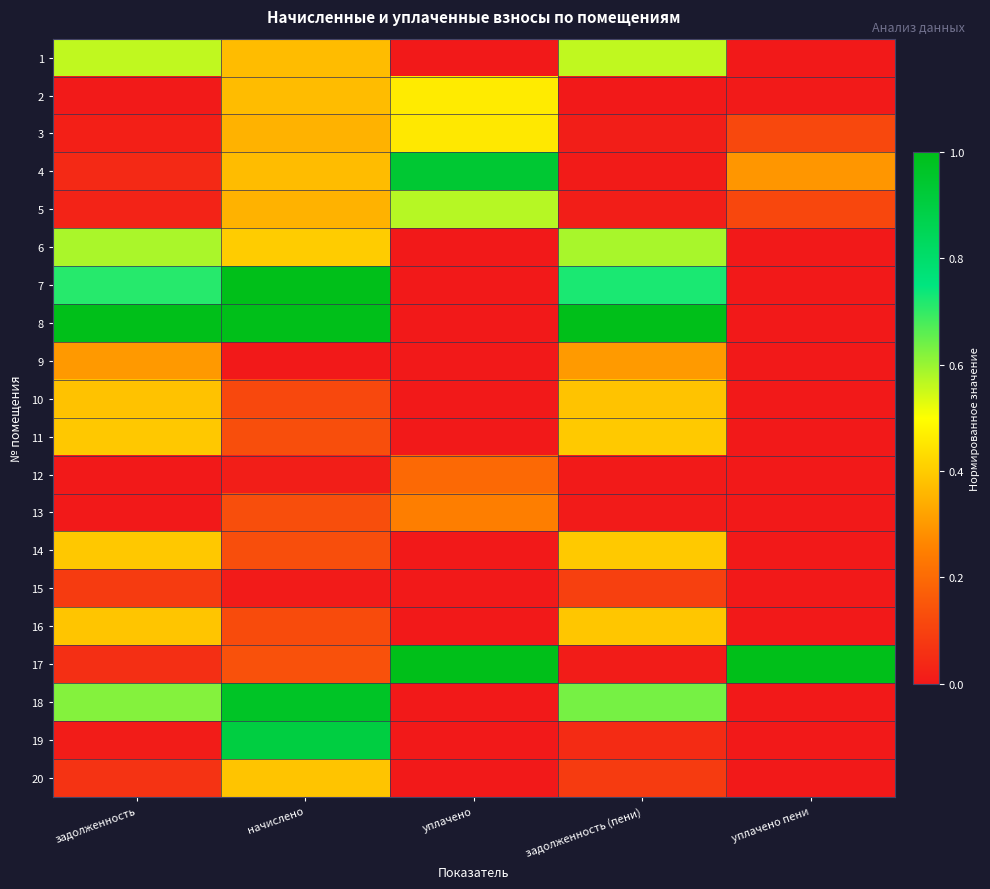

At how many categories does at least one series exceed 0?

5